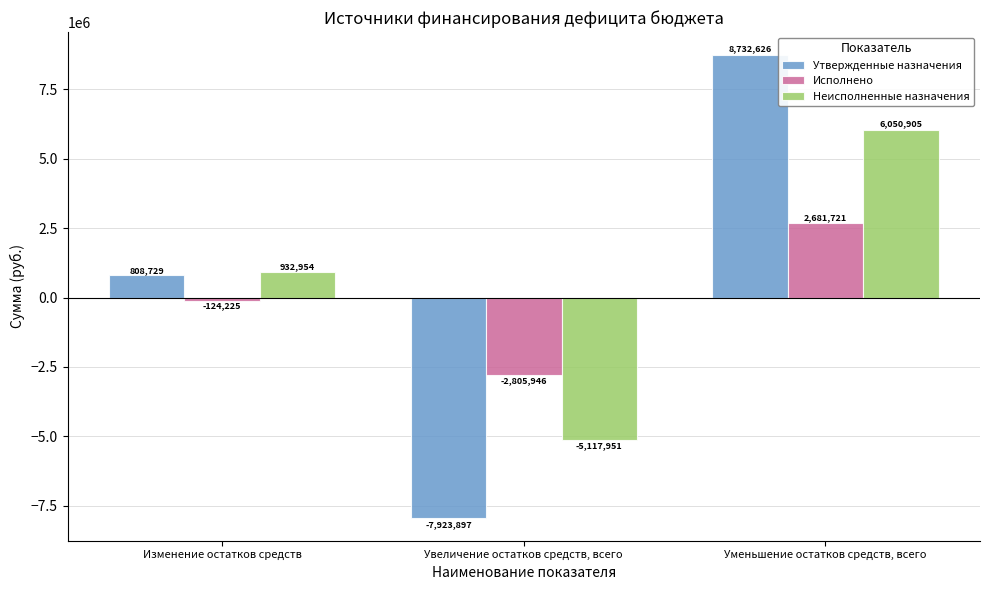

What is the value of the Исполнено bar at the 2nd from the left?

-2805946.3